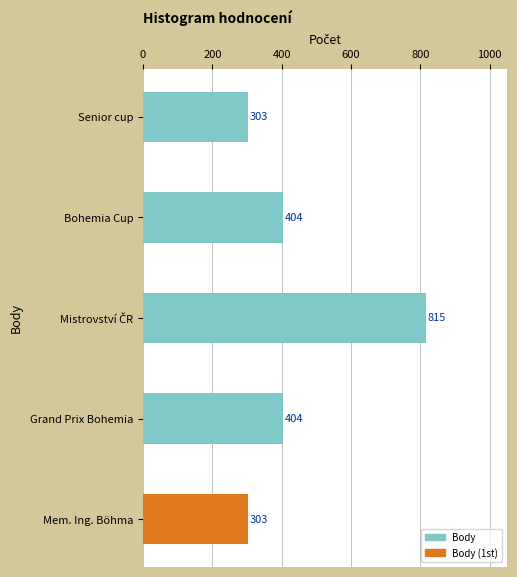

Which has a higher value, Grand Prix Bohemia or Senior cup?

Grand Prix Bohemia